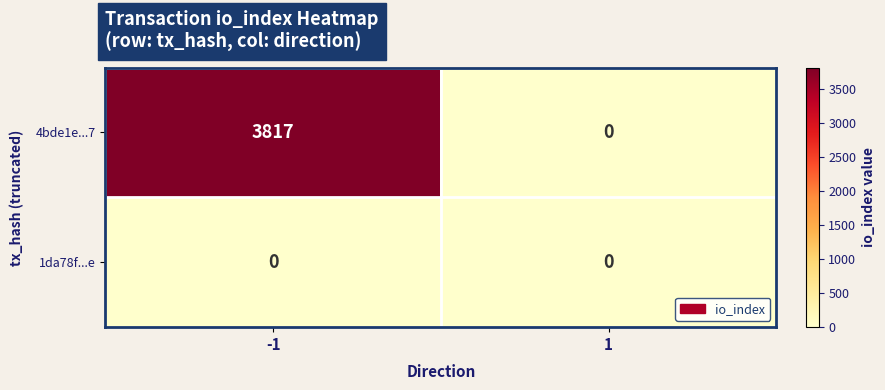

Which series has the widest spread of values?

4bde1e...7